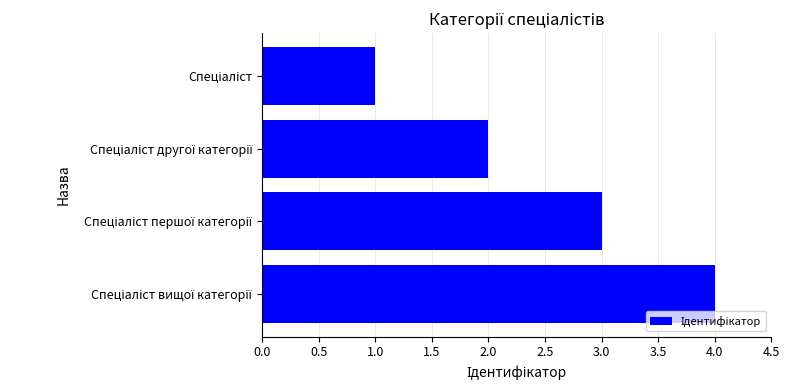

What is the sum of all values?

10